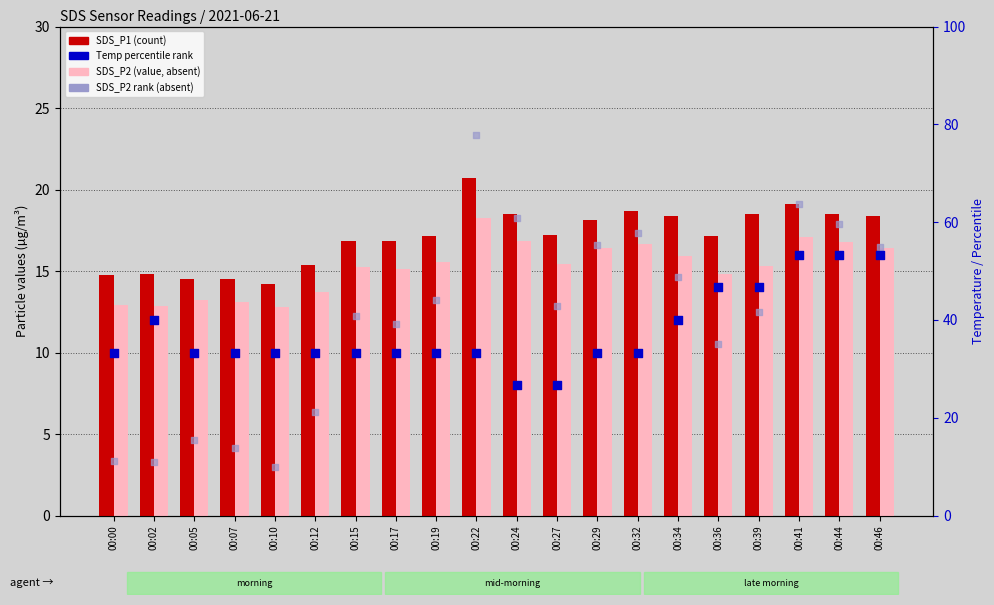

At which category is the sum across all series the highest?

00:41